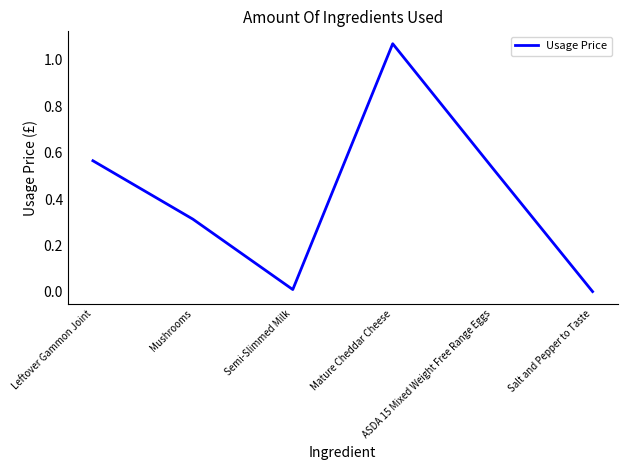

True or false: the data shows 0.0 at Salt and Pepper to Taste.

True